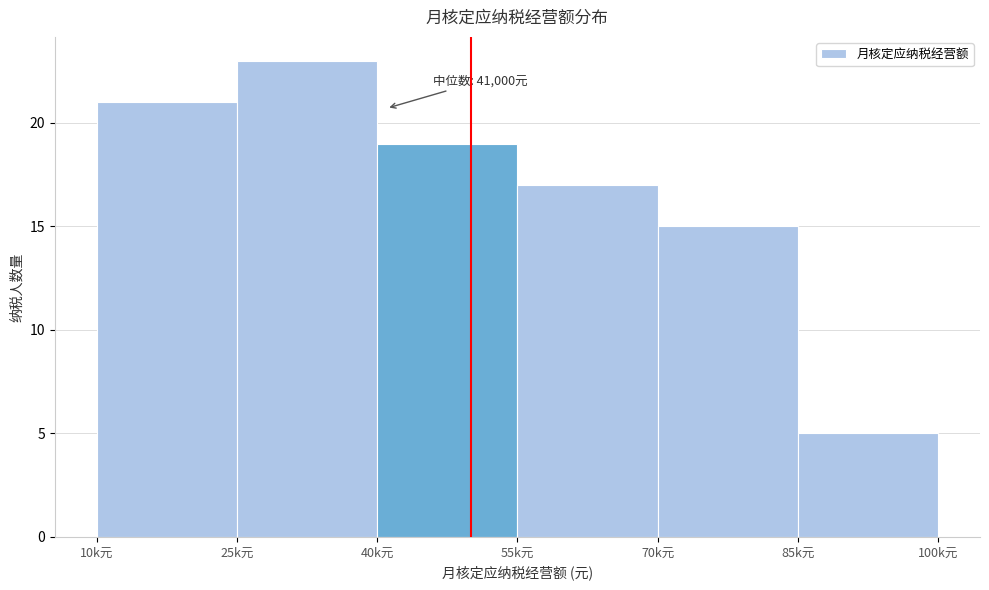

Reading left to right, extract all data points from this chart.

21	23	19	17	15	5